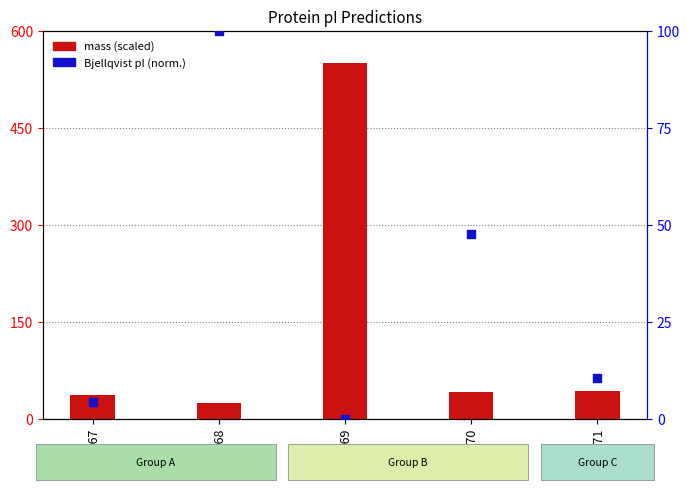

What are all the series names shown in the legend?

mass (scaled), Bjellqvist pI (norm.)